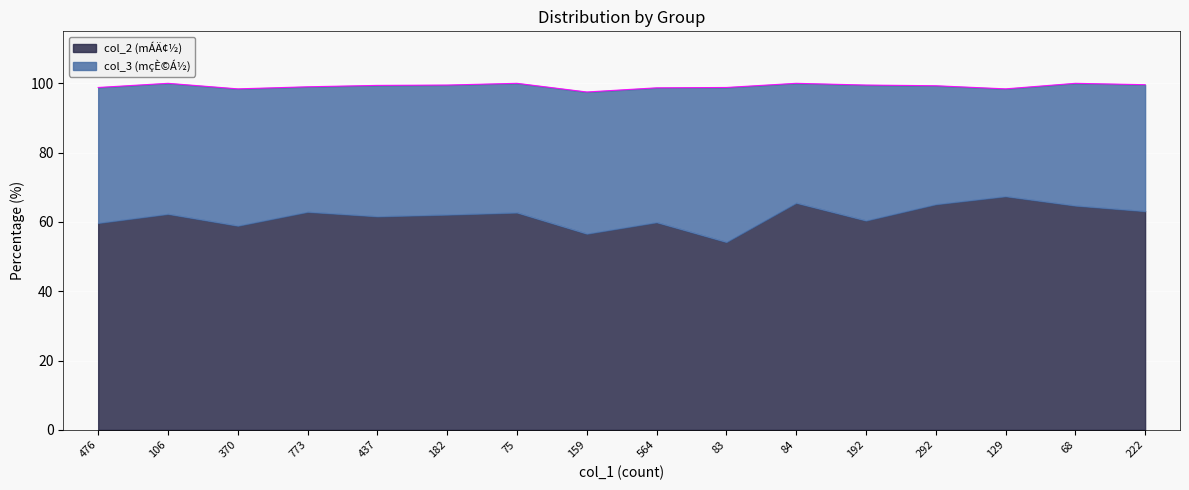

List the labels in order of value, smallest first.

83, 159, 370, 476, 564, 192, 437, 182, 106, 75, 773, 222, 68, 292, 84, 129